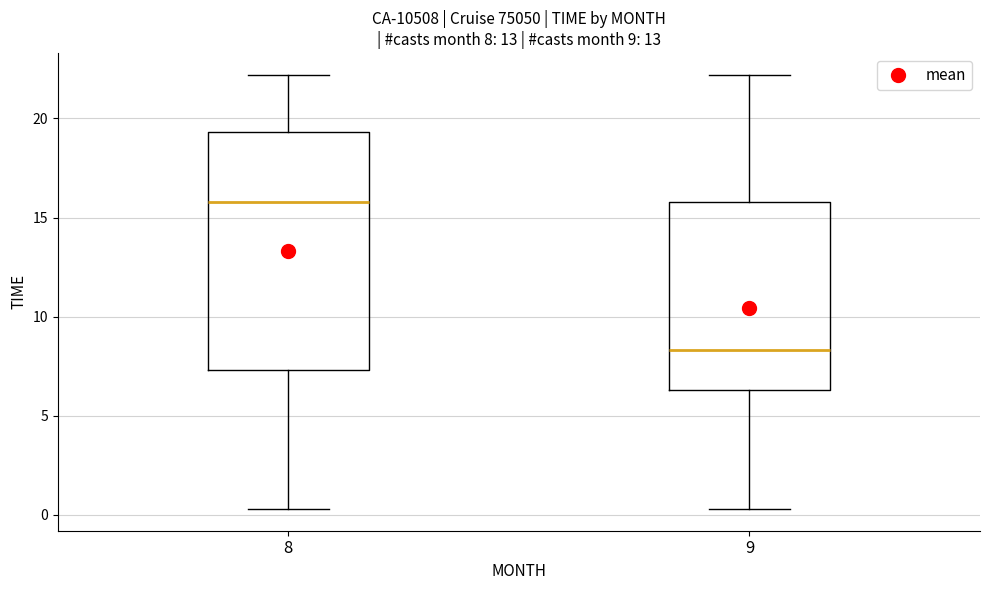

Which box has the lowest median line?

9